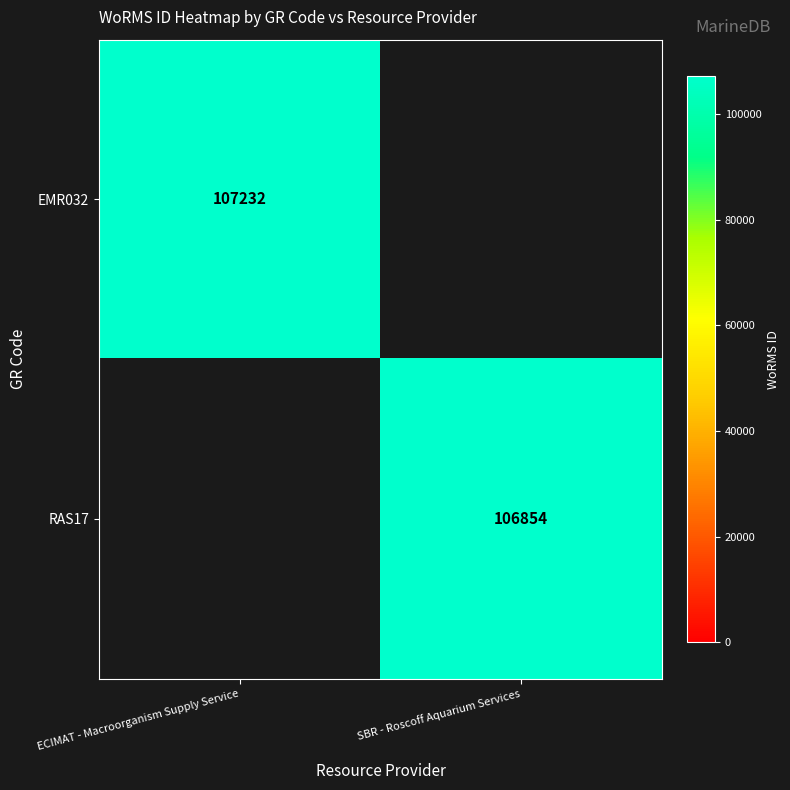

True or false: RAS17 has a value of 106854 at SBR - Roscoff Aquarium Services.

True